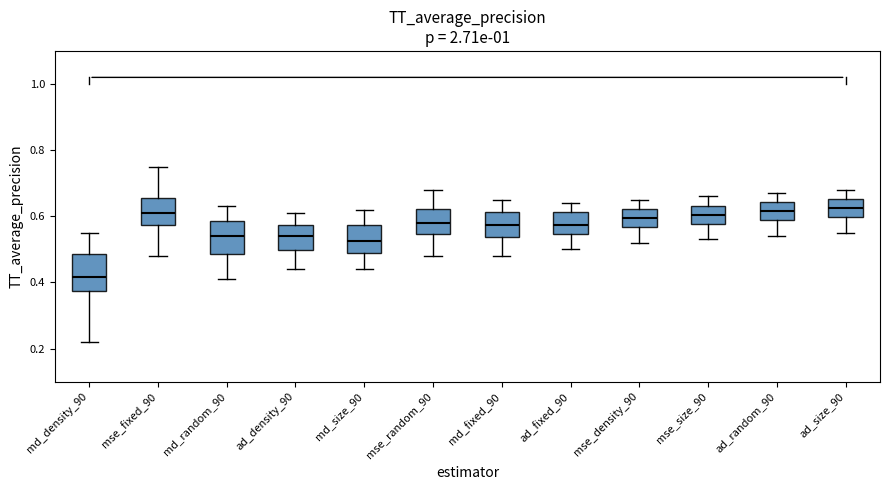

Reading left to right, read every box against the y-axis: the position of its median line, the range the box covers, and the ends of its whiskers. The values are not printed on the chart, so give them approximately, as read against the axis.

md_density_90: median 0.42, box 0.38 to 0.48, whiskers 0.22 to 0.56
mse_fixed_90: median 0.62, box 0.58 to 0.66, whiskers 0.48 to 0.76
md_random_90: median 0.54, box 0.48 to 0.58, whiskers 0.42 to 0.64
ad_density_90: median 0.54, box 0.50 to 0.58, whiskers 0.44 to 0.62
md_size_90: median 0.52, box 0.48 to 0.58, whiskers 0.44 to 0.62
mse_random_90: median 0.58, box 0.54 to 0.62, whiskers 0.48 to 0.68
md_fixed_90: median 0.58, box 0.54 to 0.62, whiskers 0.48 to 0.66
ad_fixed_90: median 0.58, box 0.54 to 0.62, whiskers 0.50 to 0.64
mse_density_90: median 0.60, box 0.56 to 0.62, whiskers 0.52 to 0.66
mse_size_90: median 0.60, box 0.58 to 0.64, whiskers 0.54 to 0.66
ad_random_90: median 0.62, box 0.58 to 0.64, whiskers 0.54 to 0.68
ad_size_90: median 0.62, box 0.60 to 0.66, whiskers 0.56 to 0.68